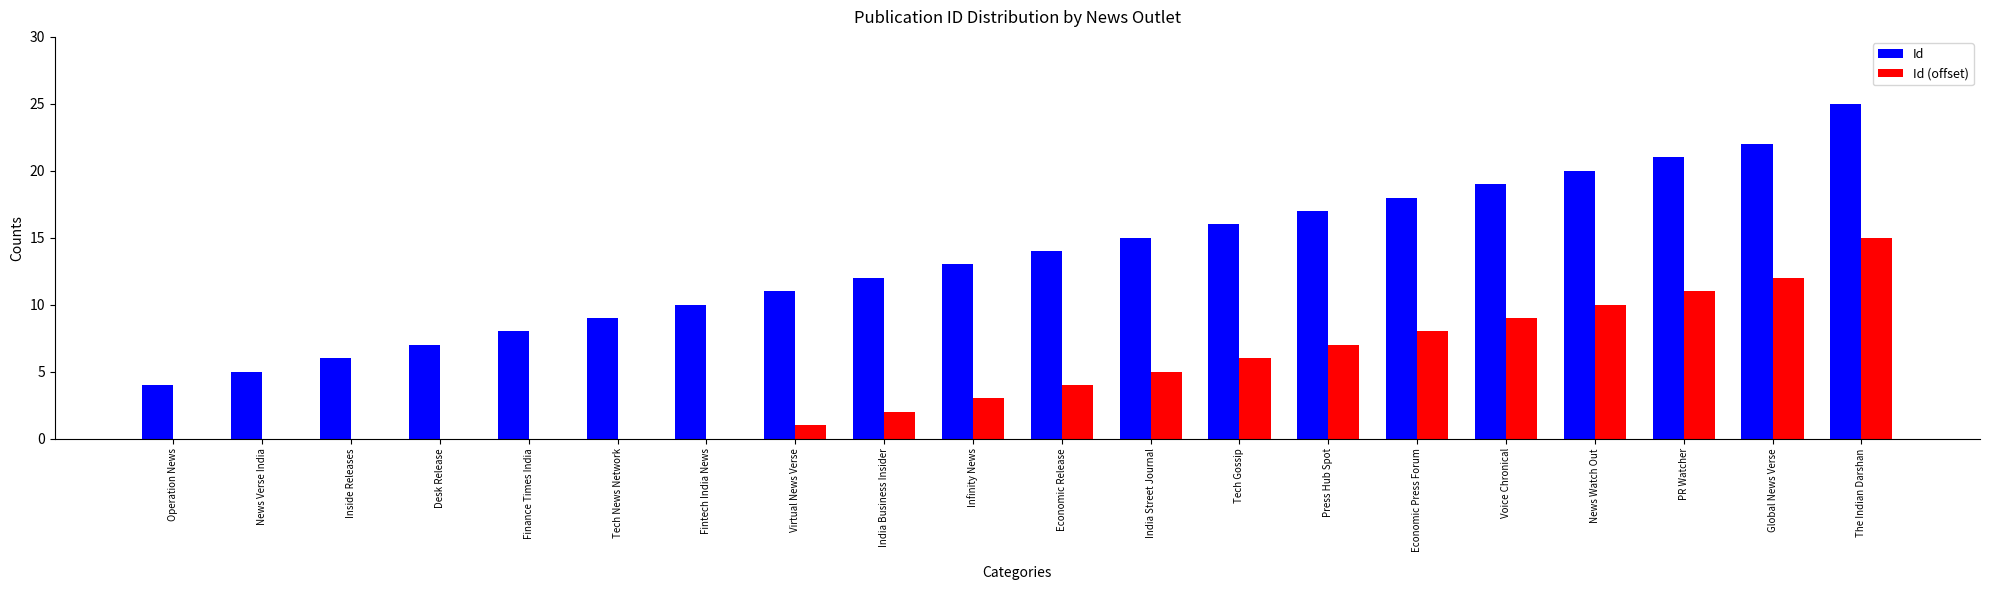

Count the number of categories in the chart.

20